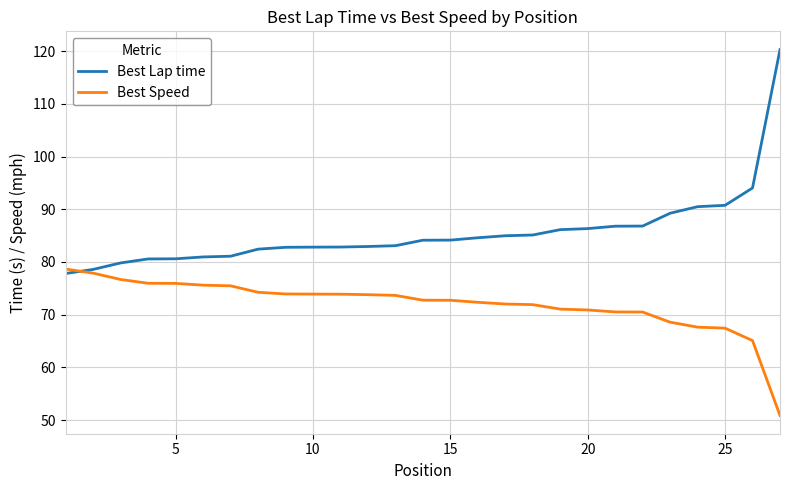

Which series has the widest spread of values?

Best Lap time